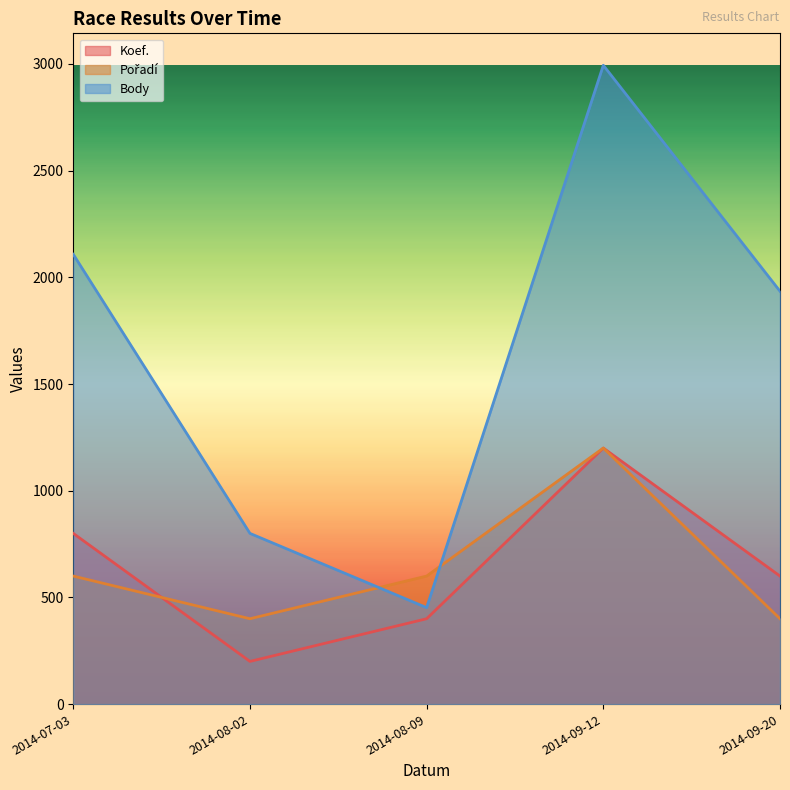

True or false: Pořadí and Body cross at least once.

True